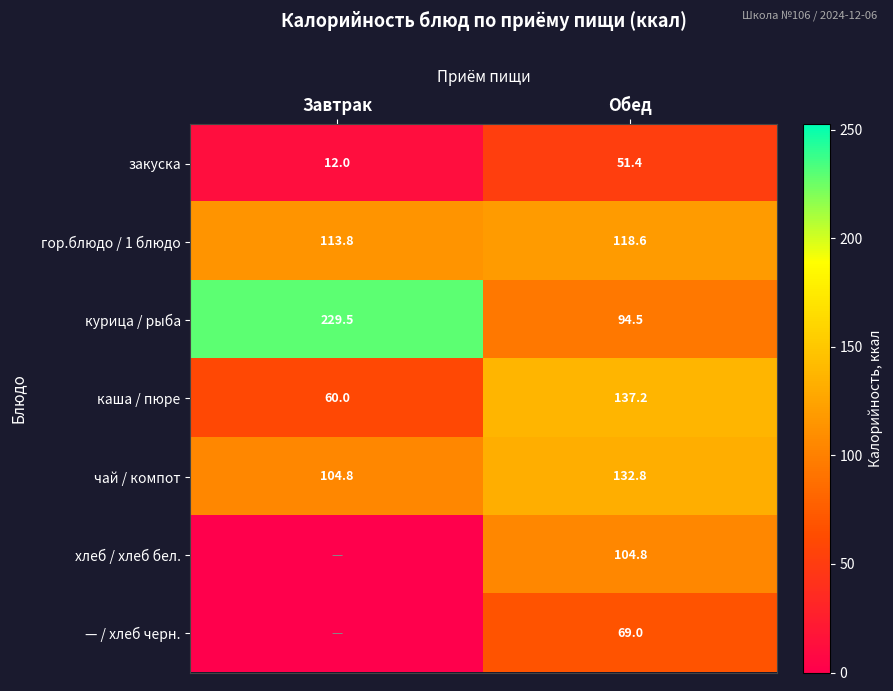

Between Завтрак and Обед, which is larger?

Обед